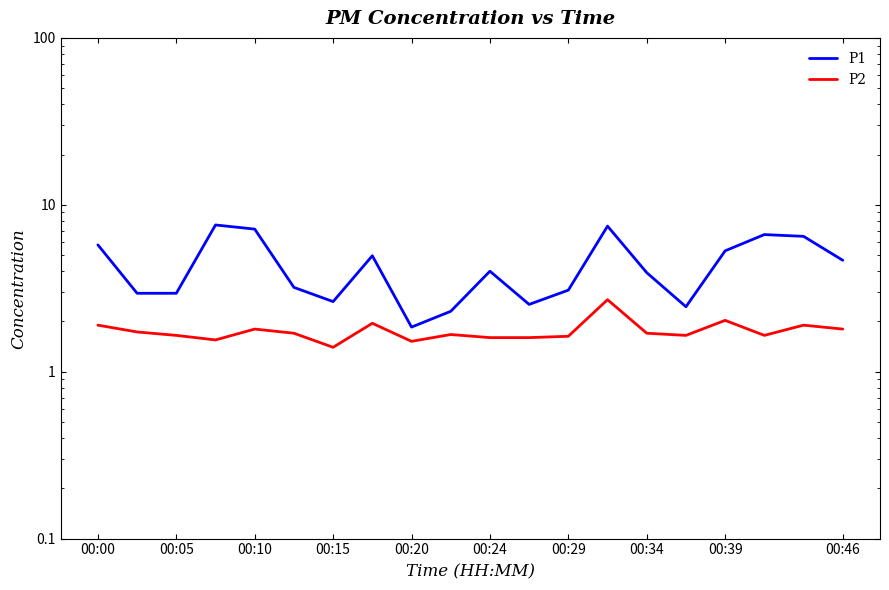

True or false: P1 has a value of 2.5 at 15.

True